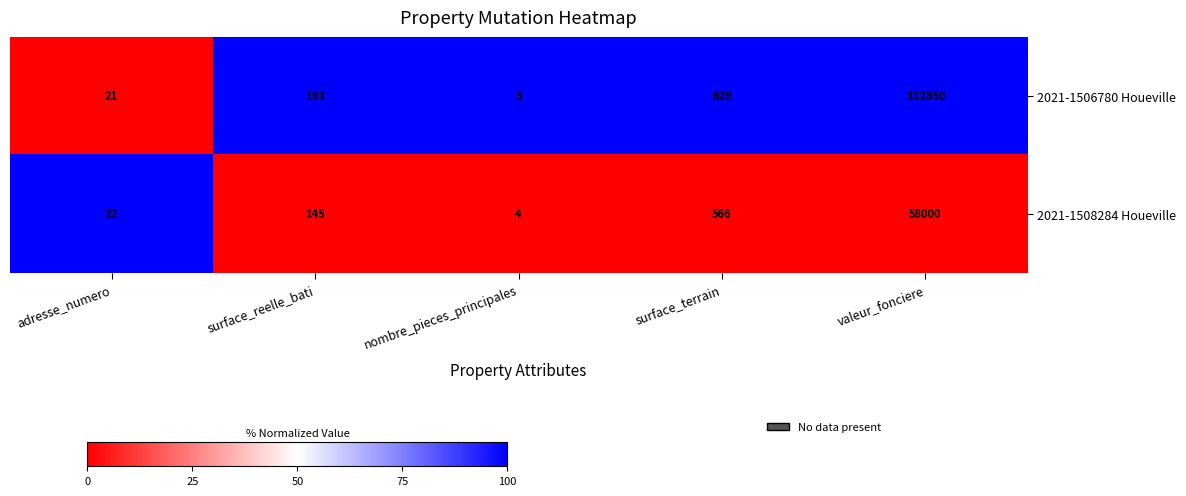

Rank the series at nombre_pieces_principales from highest to lowest value.

2021-1506780 Houeville, 2021-1508284 Houeville